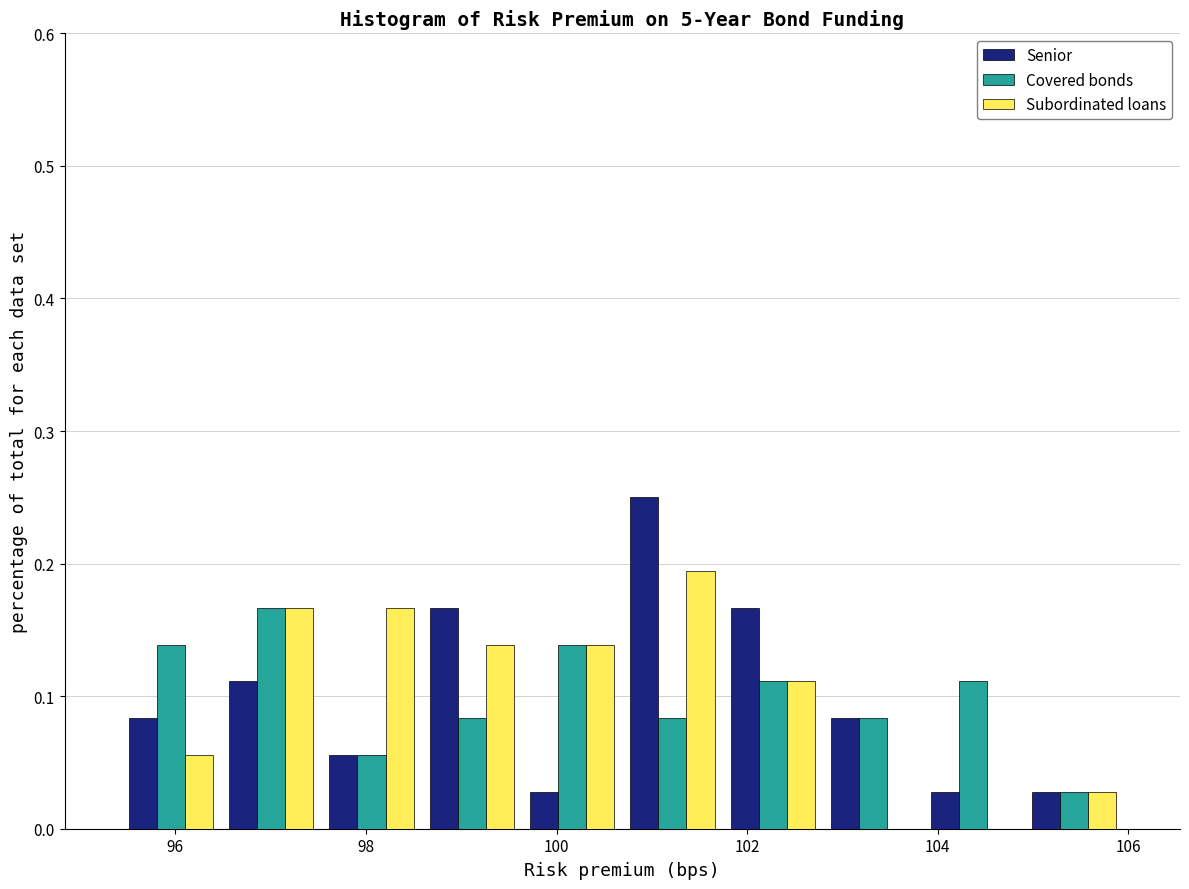

What is the height of the Covered bonds bar covering 102.8 to 103.8 on the x-axis? Neither the bar edges nor the heights are printed on the chart, so give them approximately, as read against the axes.

0.08